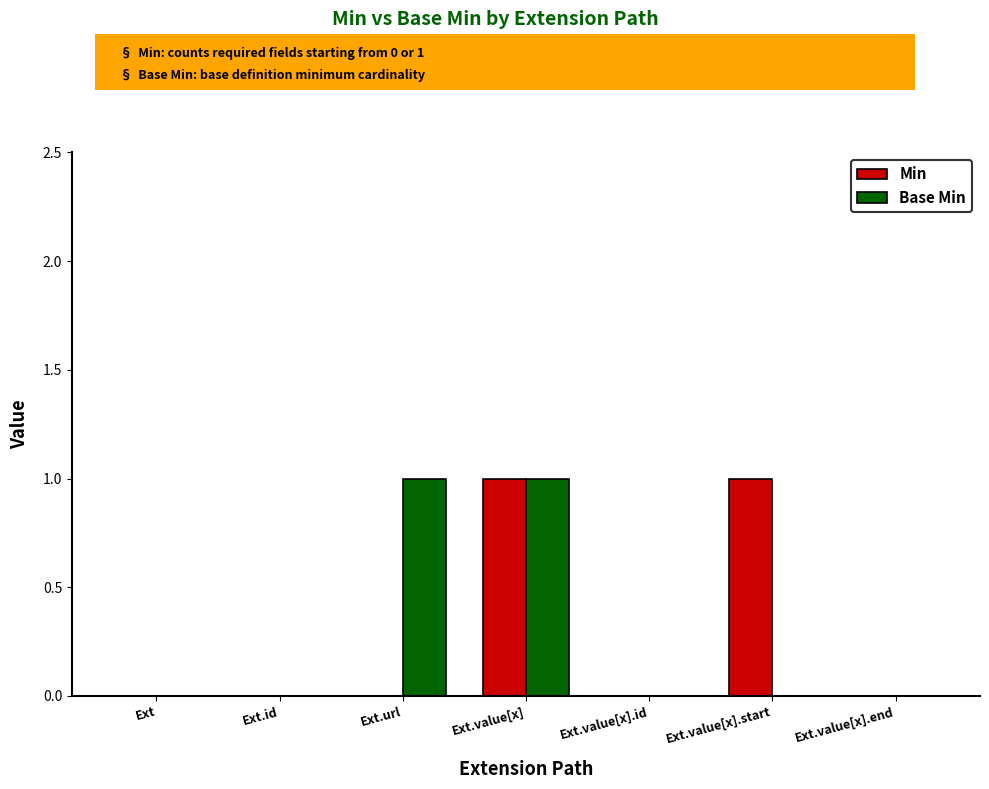

Is it true that Min equals 0 at Ext.value[x].start?

False